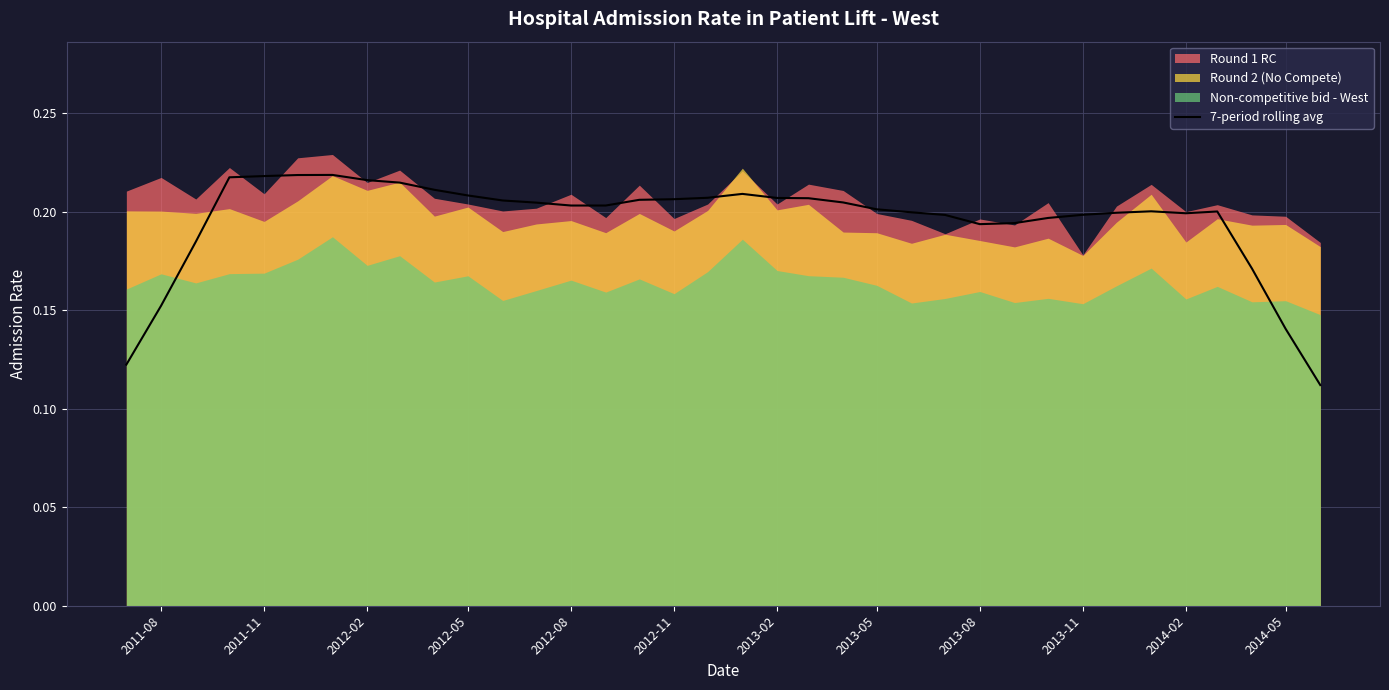

How many values are between 0 and 1?

36